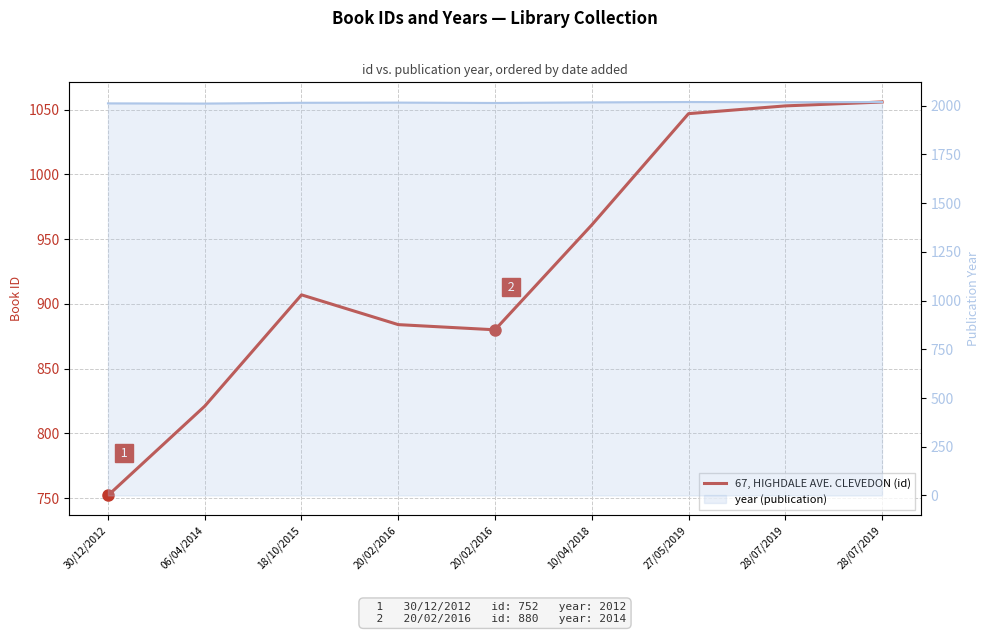

Which has a higher value, 20/02/2016 or 18/10/2015?

18/10/2015